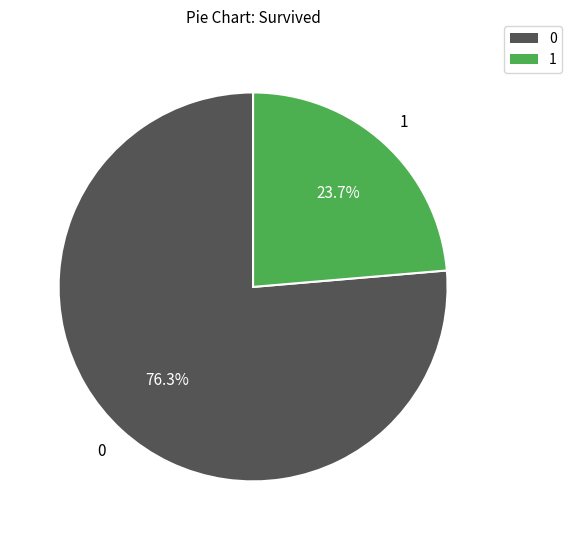

Does any single category account for the majority?

Yes